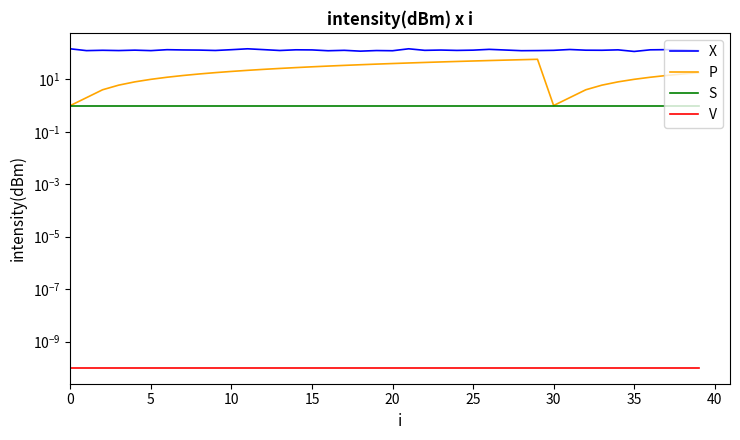

What is the total value across all series at 34?

142.0